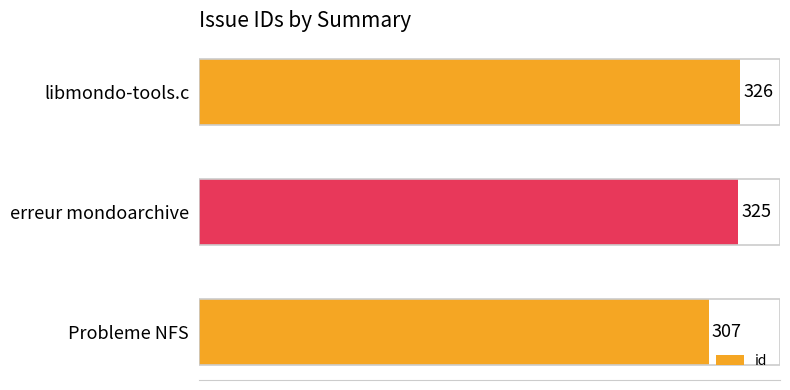

The chart shows a value of 451 at erreur mondoarchive. True or false?

False